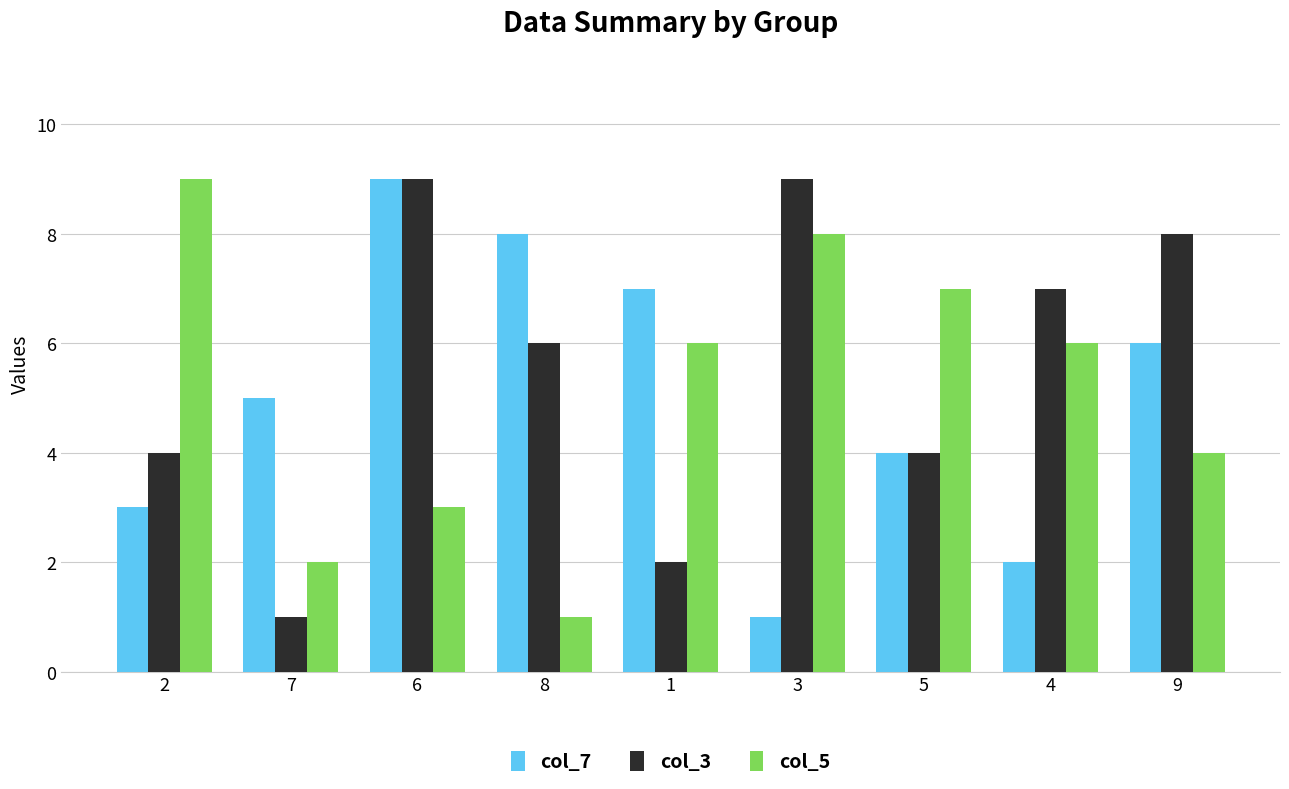

Reading right to left, list all the values displayed in this chart.

col_7: 9=6	4=2	5=4	3=1	1=7	8=8	6=9	7=5	2=3
col_3: 9=8	4=7	5=4	3=9	1=2	8=6	6=9	7=1	2=4
col_5: 9=4	4=6	5=7	3=8	1=6	8=1	6=3	7=2	2=9